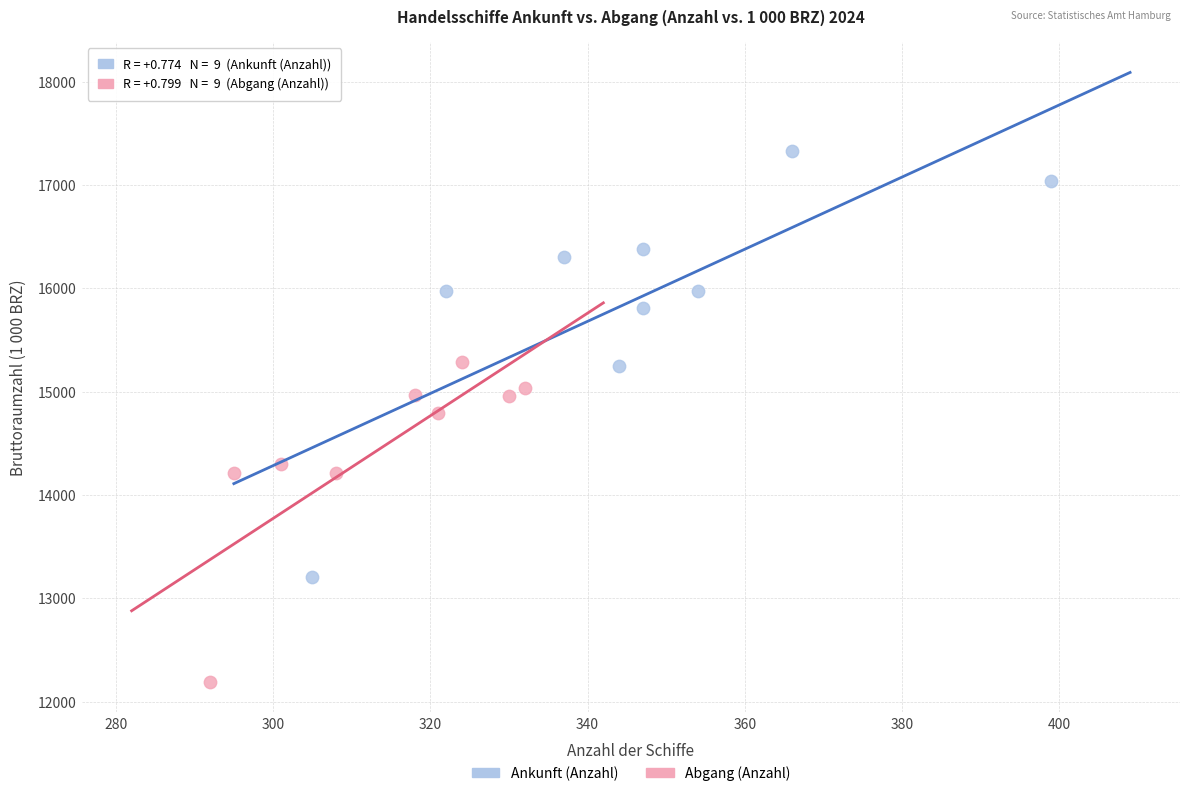

Which series reaches the minimum Y coordinate?

Abgang (Anzahl)